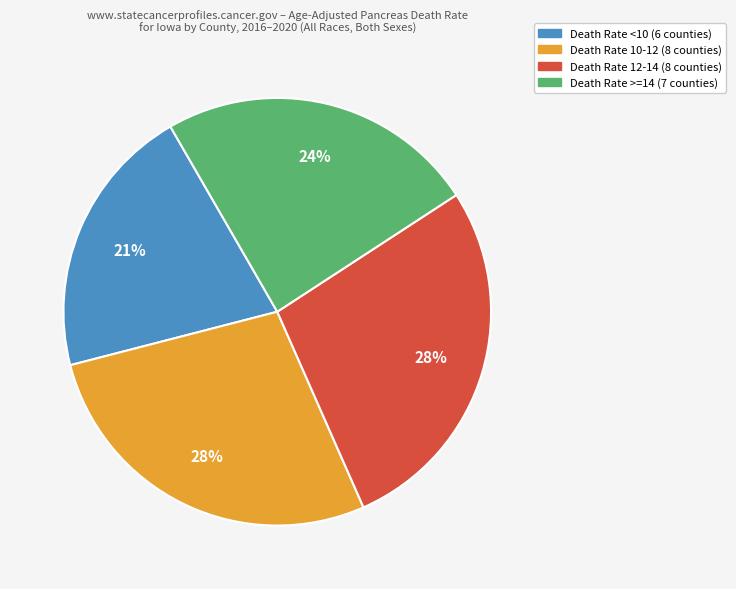

Count the number of slices in the pie.

4